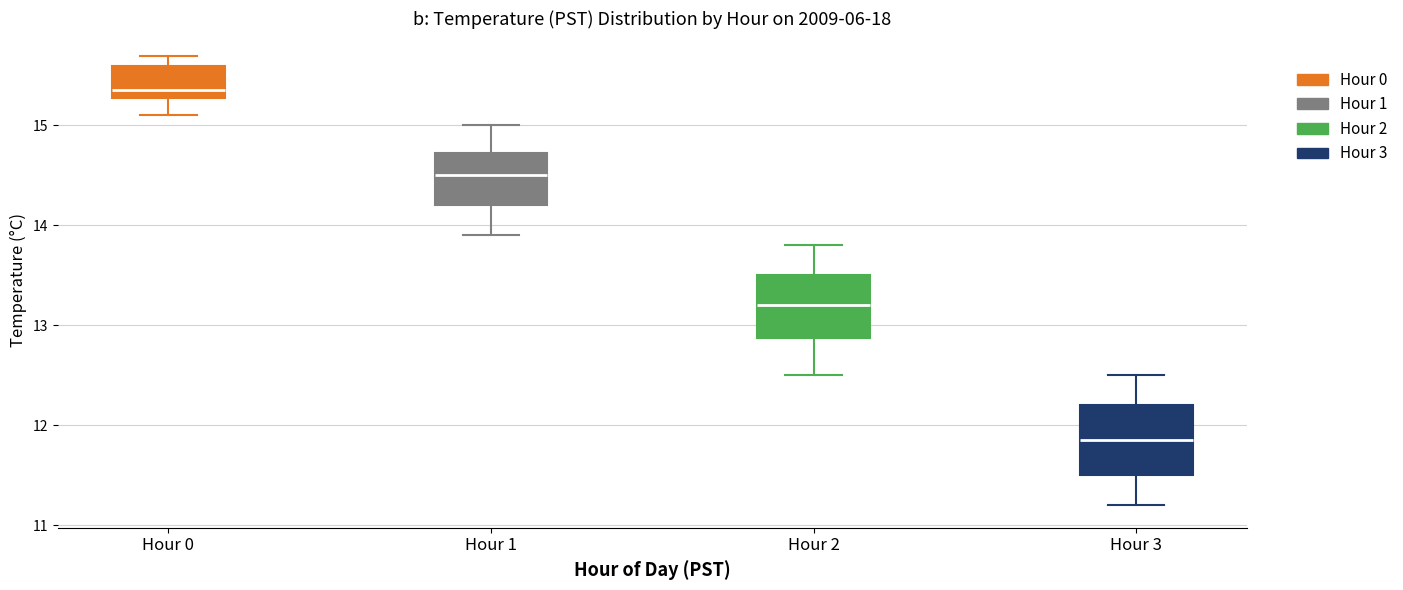

Where is the lower edge of the box for Hour 0 on the y-axis? The values are not printed on the chart, so give them approximately, as read against the axis.

15.3